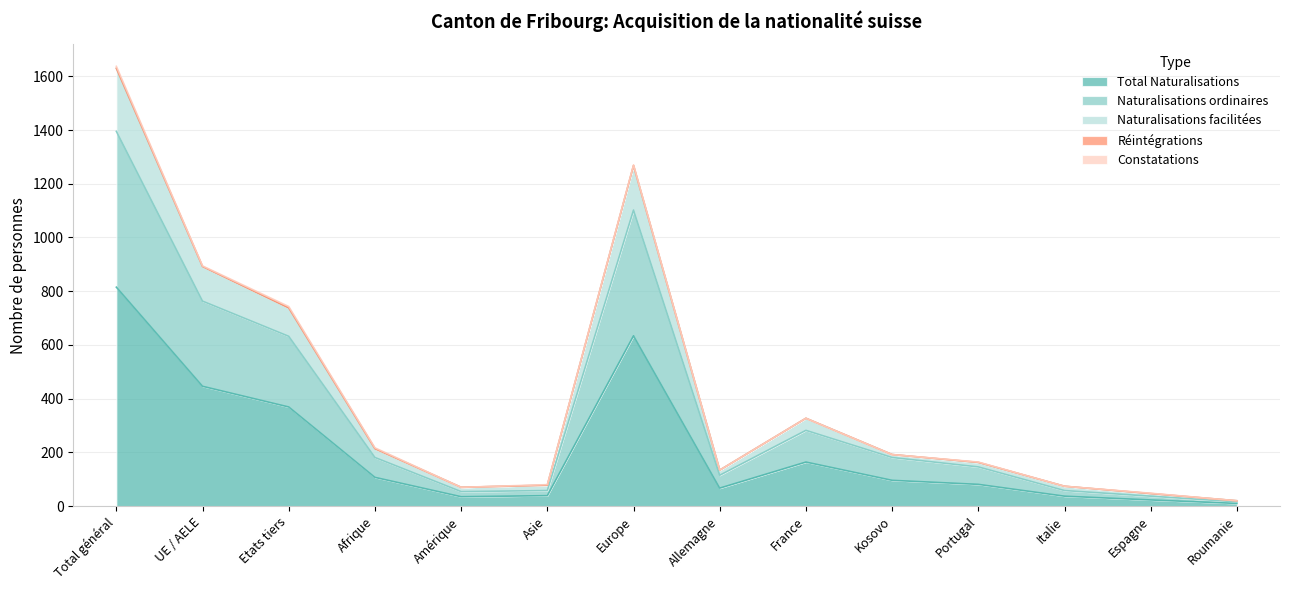

Is the value of Naturalisations ordinaires at Etats tiers greater than the value of Naturalisations facilitées at Allemagne?

Yes